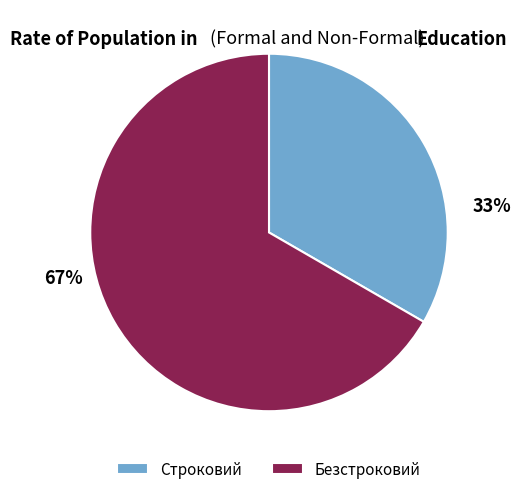

Is there a majority slice in this chart?

Yes